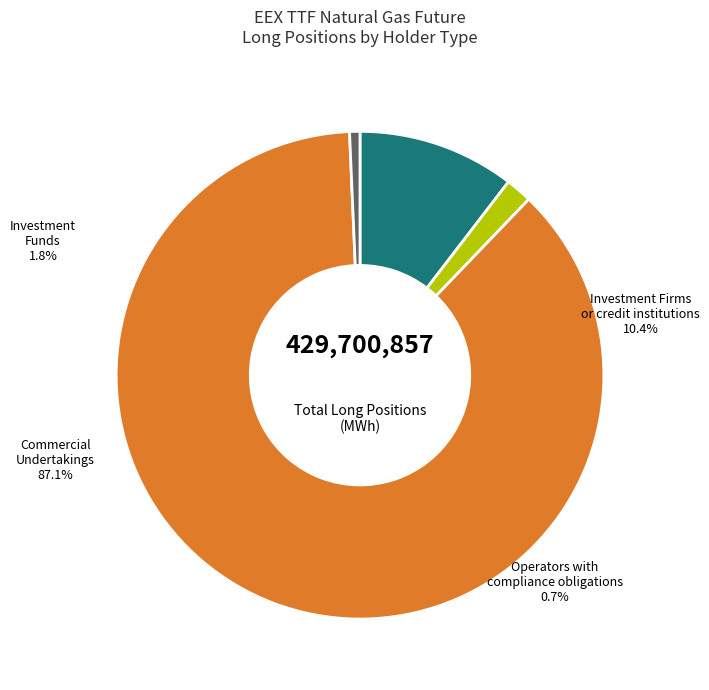

Is there a majority slice in this chart?

Yes